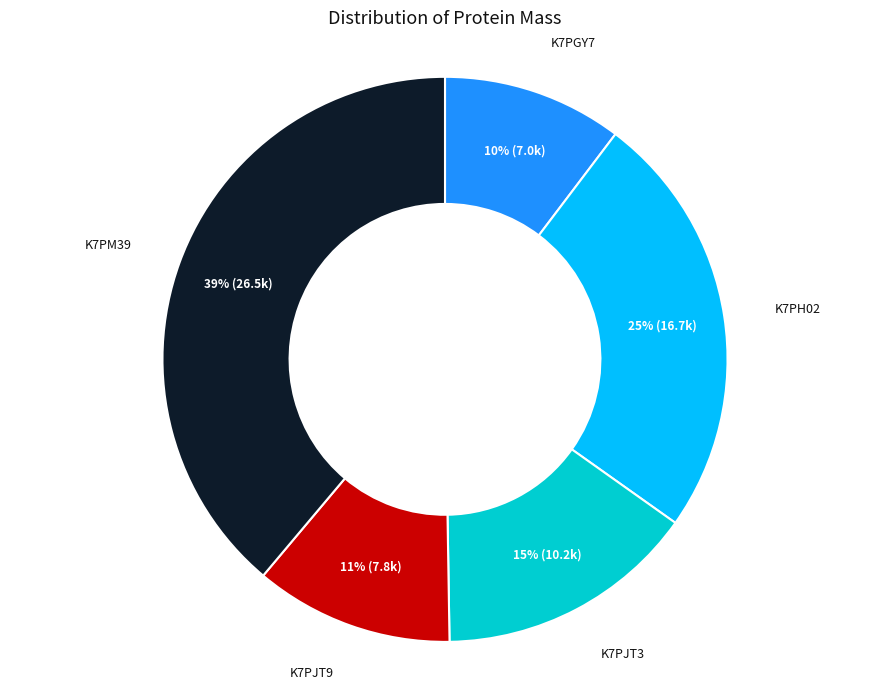

Does any single category account for the majority?

No